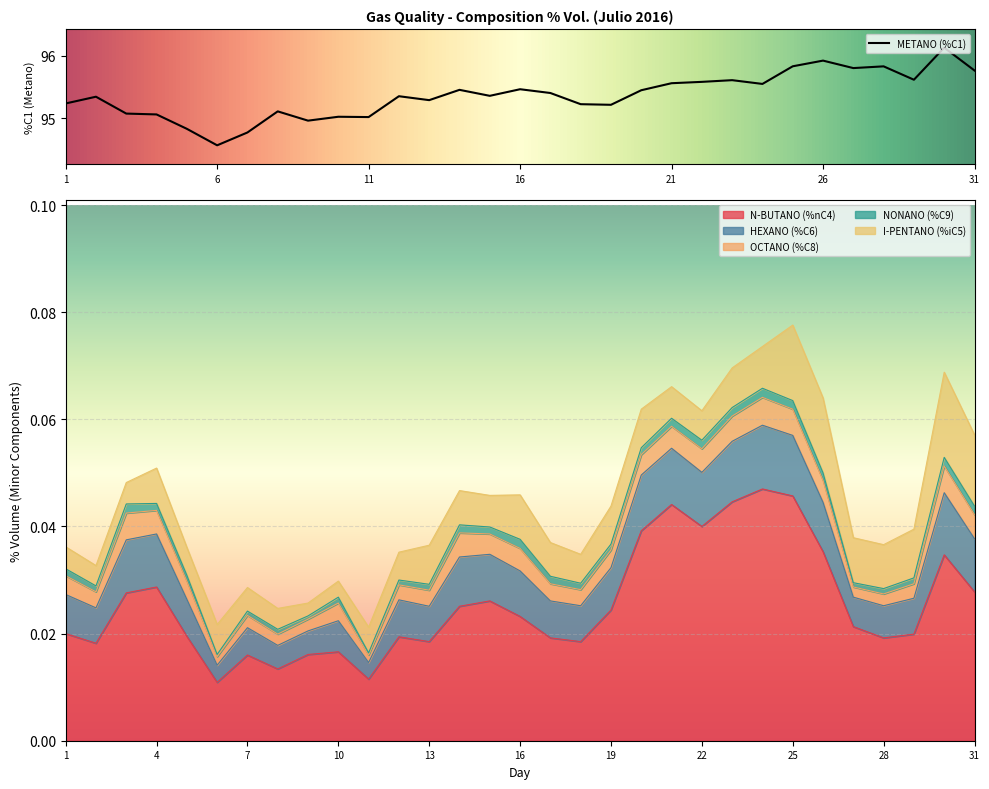

Reading left to right, list all the values displayed in this chart.

N-BUTANO (%nC4): 1=0.0	2=0.0	3=0.0	4=0.0	5=0.0	6=0.0	7=0.0	8=0.0	9=0.0	10=0.0	11=0.0	12=0.0	13=0.0	14=0.0	15=0.0	16=0.0	17=0.0	18=0.0	19=0.0	20=0.0	21=0.0	22=0.0	23=0.0	24=0.0	25=0.0	26=0.0	27=0.0	28=0.0	29=0.0	30=0.0	31=0.0
HEXANO (%C6): 1=0.0	2=0.0	3=0.0	4=0.0	5=0.0	6=0.0	7=0.0	8=0.0	9=0.0	10=0.0	11=0.0	12=0.0	13=0.0	14=0.0	15=0.0	16=0.0	17=0.0	18=0.0	19=0.0	20=0.0	21=0.0	22=0.0	23=0.0	24=0.0	25=0.0	26=0.0	27=0.0	28=0.0	29=0.0	30=0.0	31=0.0
OCTANO (%C8): 1=0.0	2=0.0	3=0.0	4=0.0	5=0.0	6=0.0	7=0.0	8=0.0	9=0.0	10=0.0	11=0.0	12=0.0	13=0.0	14=0.0	15=0.0	16=0.0	17=0.0	18=0.0	19=0.0	20=0.0	21=0.0	22=0.0	23=0.0	24=0.0	25=0.0	26=0.0	27=0.0	28=0.0	29=0.0	30=0.0	31=0.0
NONANO (%C9): 1=0.0	2=0.0	3=0.0	4=0.0	5=0.0	6=0.0	7=0.0	8=0.0	9=0.0	10=0.0	11=0.0	12=0.0	13=0.0	14=0.0	15=0.0	16=0.0	17=0.0	18=0.0	19=0.0	20=0.0	21=0.0	22=0.0	23=0.0	24=0.0	25=0.0	26=0.0	27=0.0	28=0.0	29=0.0	30=0.0	31=0.0
I-PENTANO (%iC5): 1=0.0	2=0.0	3=0.0	4=0.0	5=0.0	6=0.0	7=0.0	8=0.0	9=0.0	10=0.0	11=0.0	12=0.0	13=0.0	14=0.0	15=0.0	16=0.0	17=0.0	18=0.0	19=0.0	20=0.0	21=0.0	22=0.0	23=0.0	24=0.0	25=0.0	26=0.0	27=0.0	28=0.0	29=0.0	30=0.0	31=0.0
METANO (%C1): 1=95.2	2=95.3	3=95.1	4=95.1	5=94.8	6=94.6	7=94.8	8=95.1	9=95.0	10=95.0	11=95.0	12=95.4	13=95.3	14=95.5	15=95.4	16=95.5	17=95.4	18=95.2	19=95.2	20=95.5	21=95.6	22=95.6	23=95.6	24=95.6	25=95.8	26=95.9	27=95.8	28=95.8	29=95.6	30=96.1	31=95.8